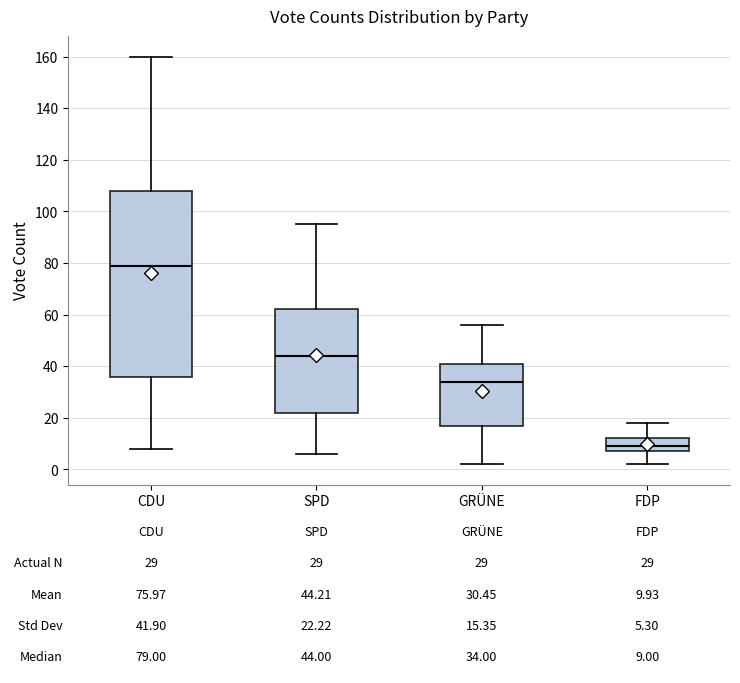

Which box has the lowest median line?

FDP